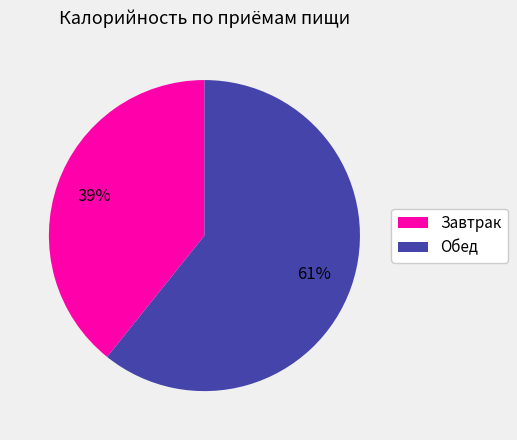

Is it true that Обед is 72% of the pie?

False